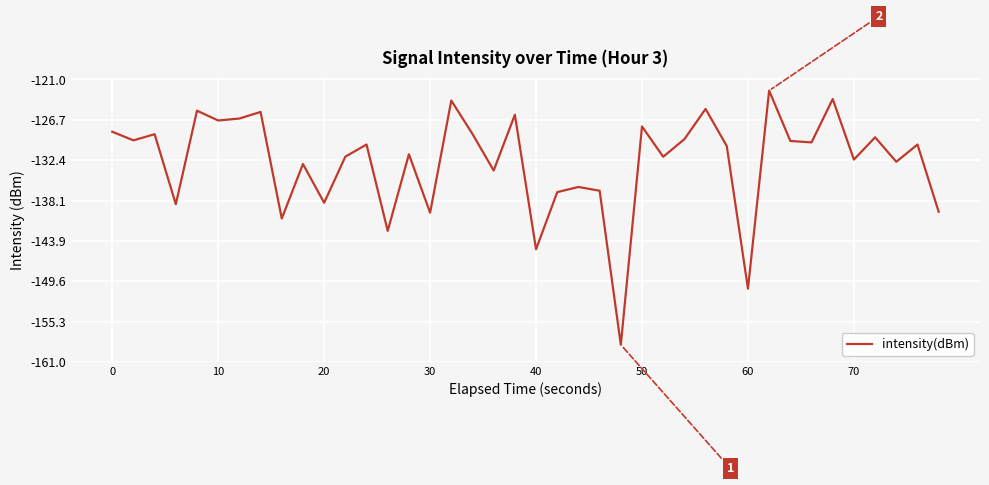

What is the minimum value shown in the chart?

-158.5